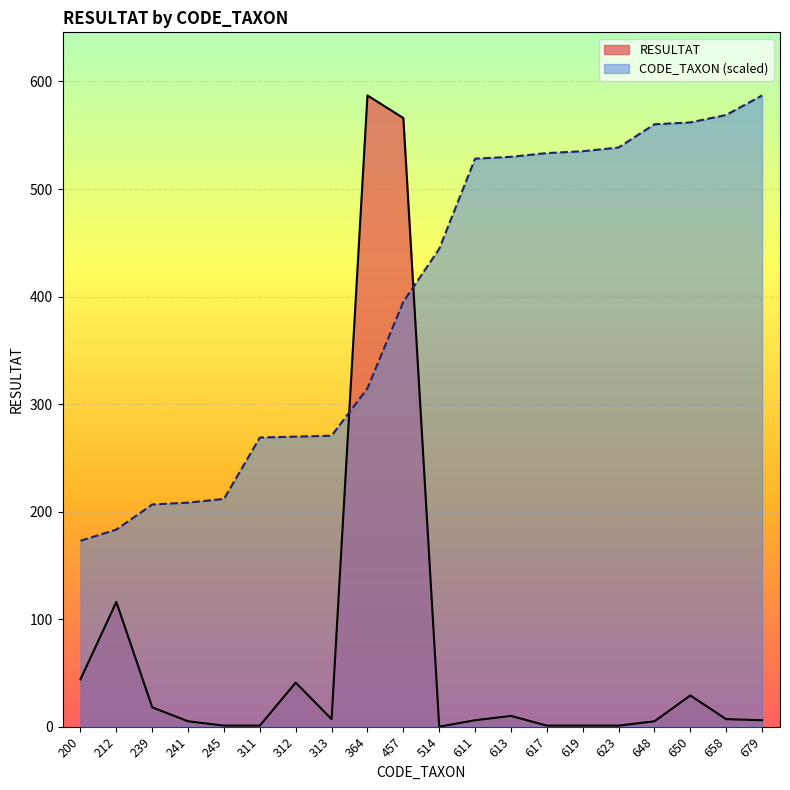

List the series in order of their peak value, highest first.

RESULTAT, CODE_TAXON